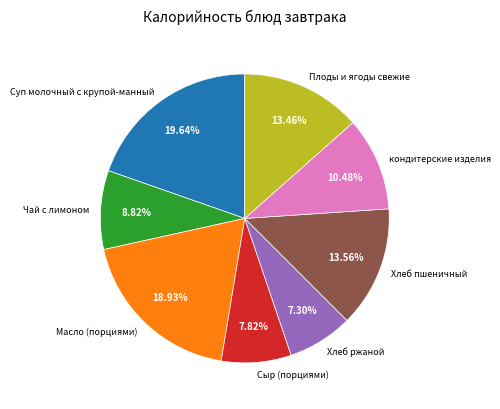

To the nearest percent, what is the combined percentage of Хлеб пшеничный and Суп молочный с крупой-манный?

33%